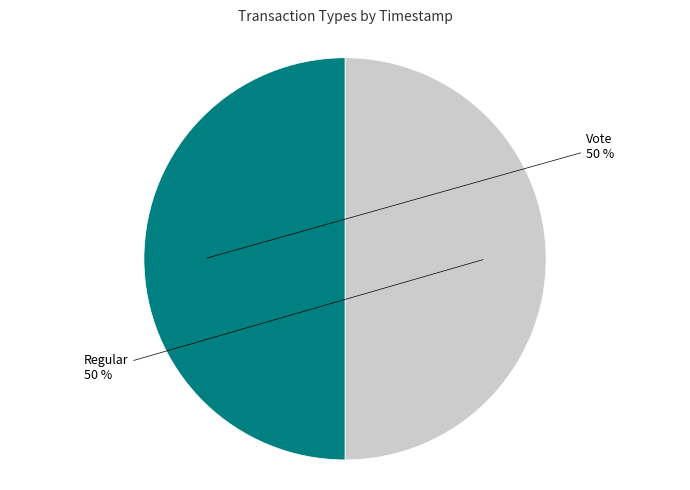

To the nearest percent, what is the combined percentage of Vote and Regular?

100%